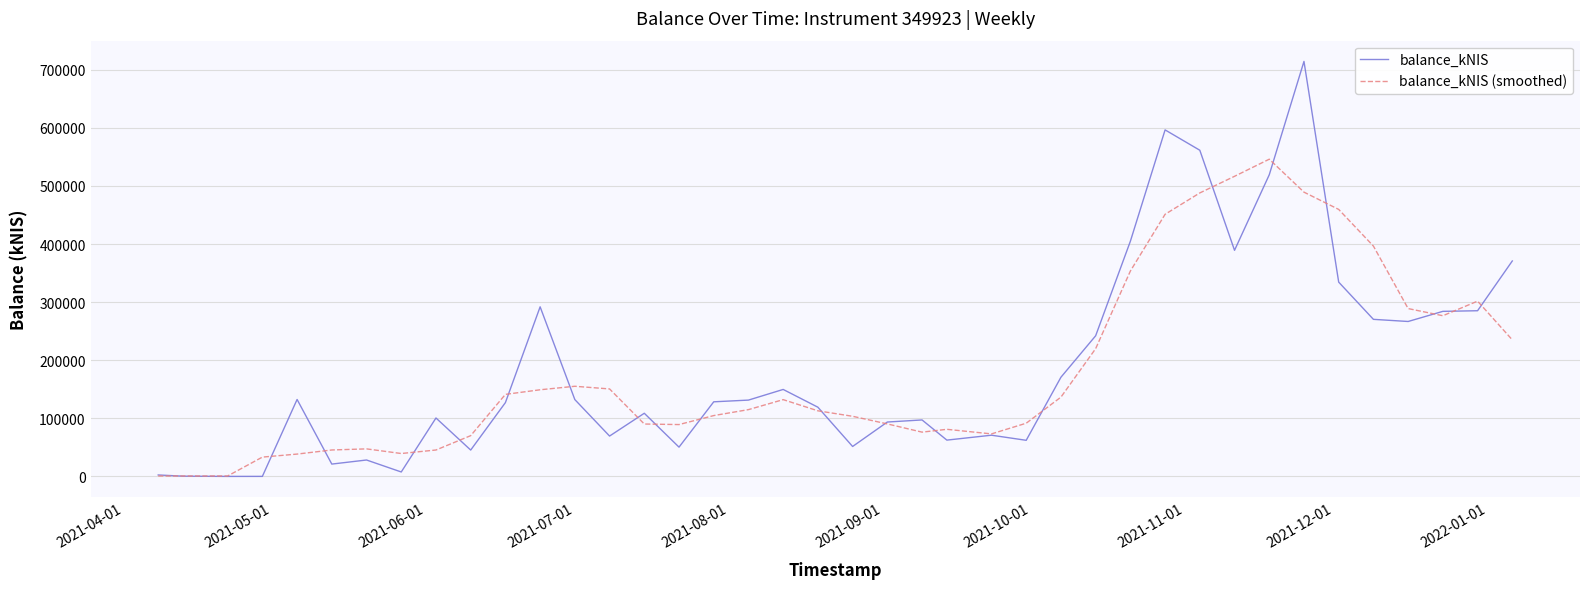

What is the maximum value shown in the chart?

714328.7